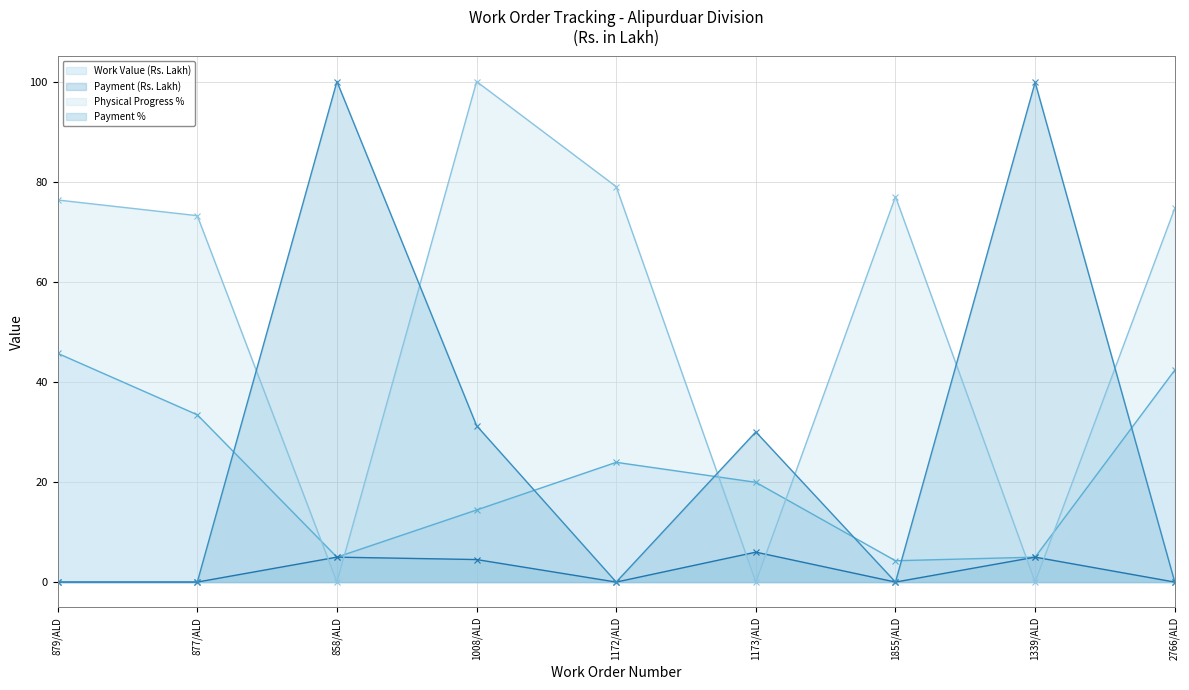

What position from the right is 1008/ALD?

6